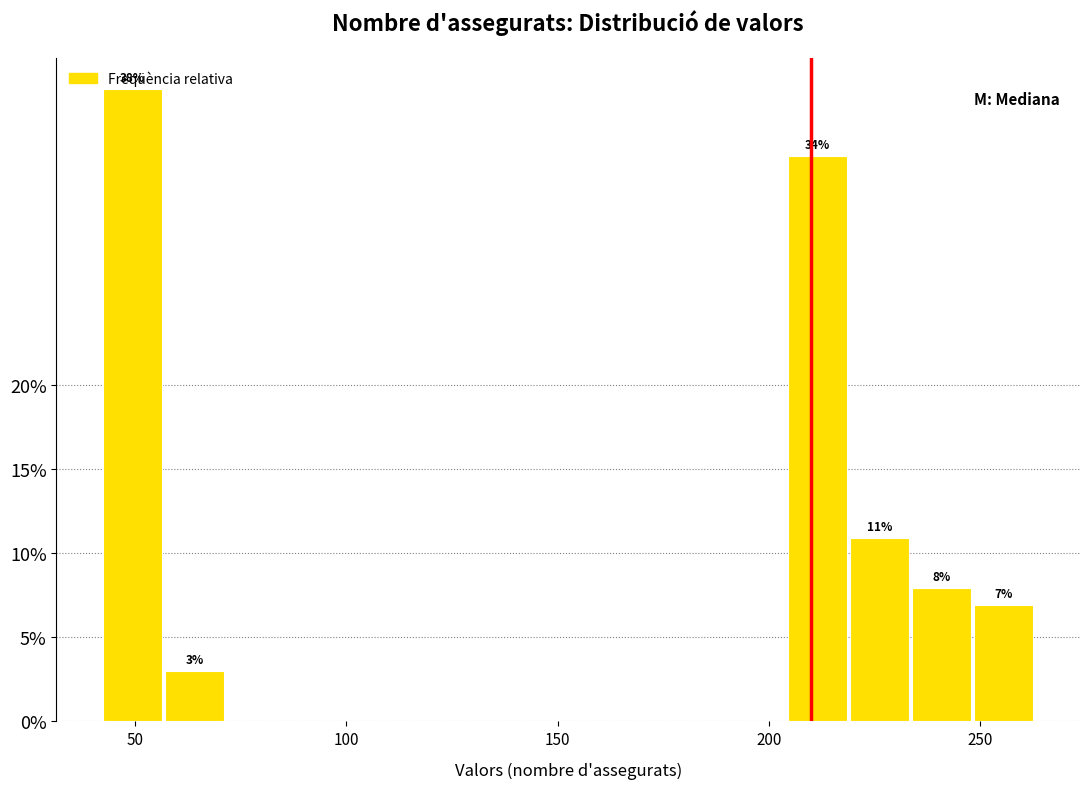

Read against the x-axis, roughly where is the centre of the tallest bar?

50